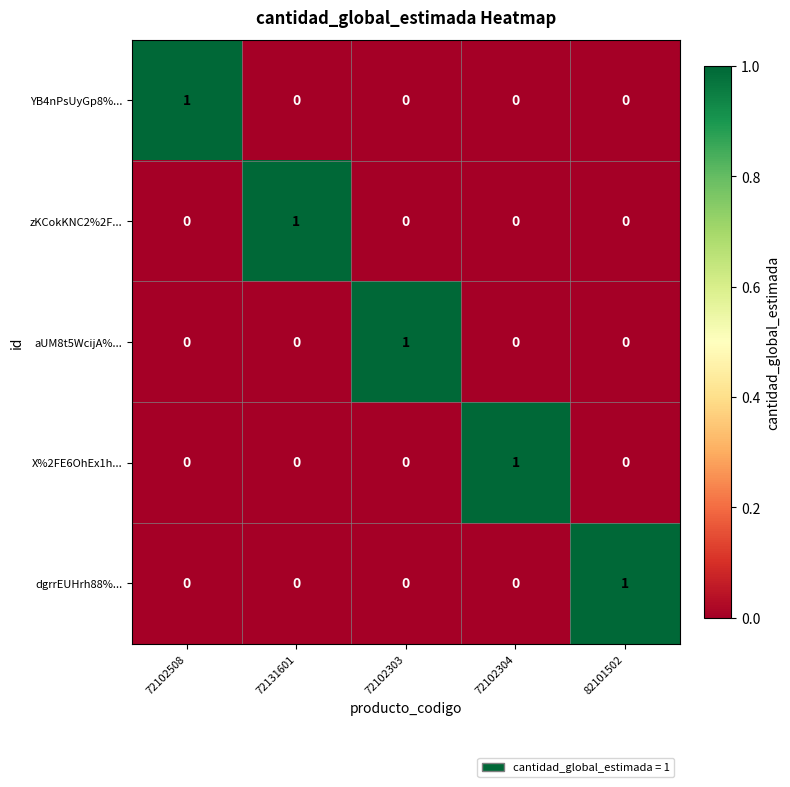

At how many categories does at least one series exceed 0?

5